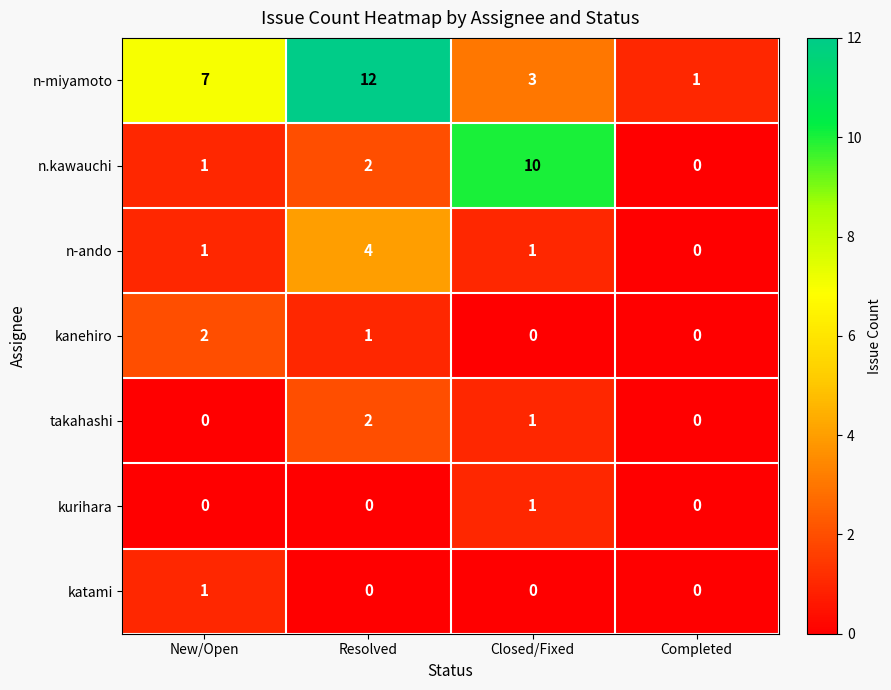

At which label is n.kawauchi closest to 5?

Resolved